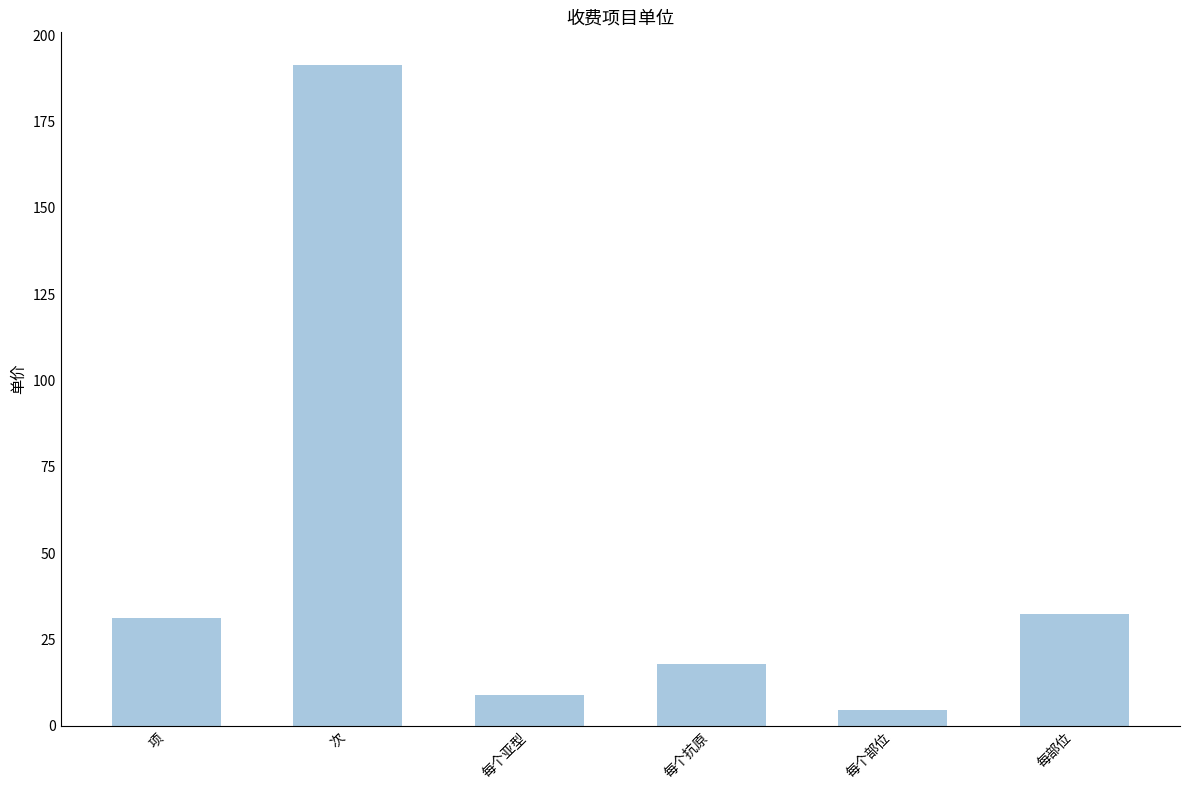

Approximately how many times larger is the value at 每个抗原 compared to 每个部位?

4.0